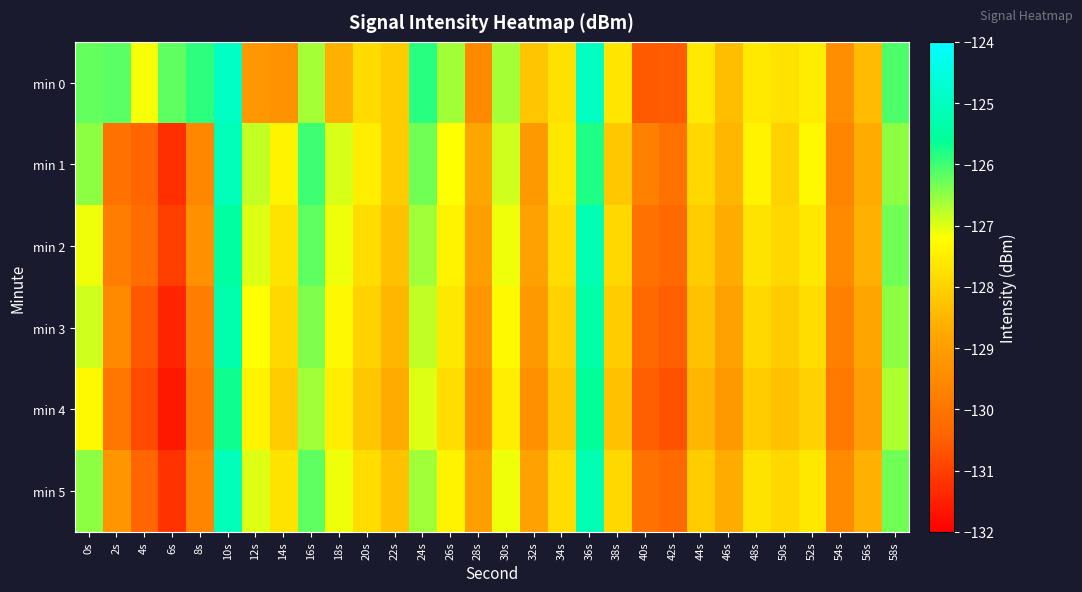

Between 18s and 24s, which is larger?

24s